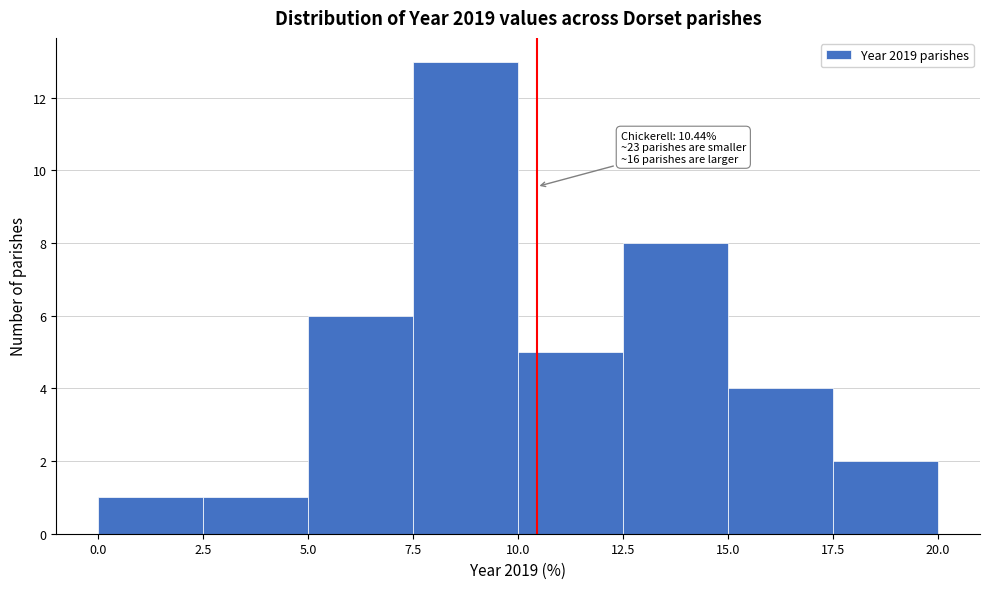

Which range on the x-axis has the tallest bar?

7.5 to 10.0